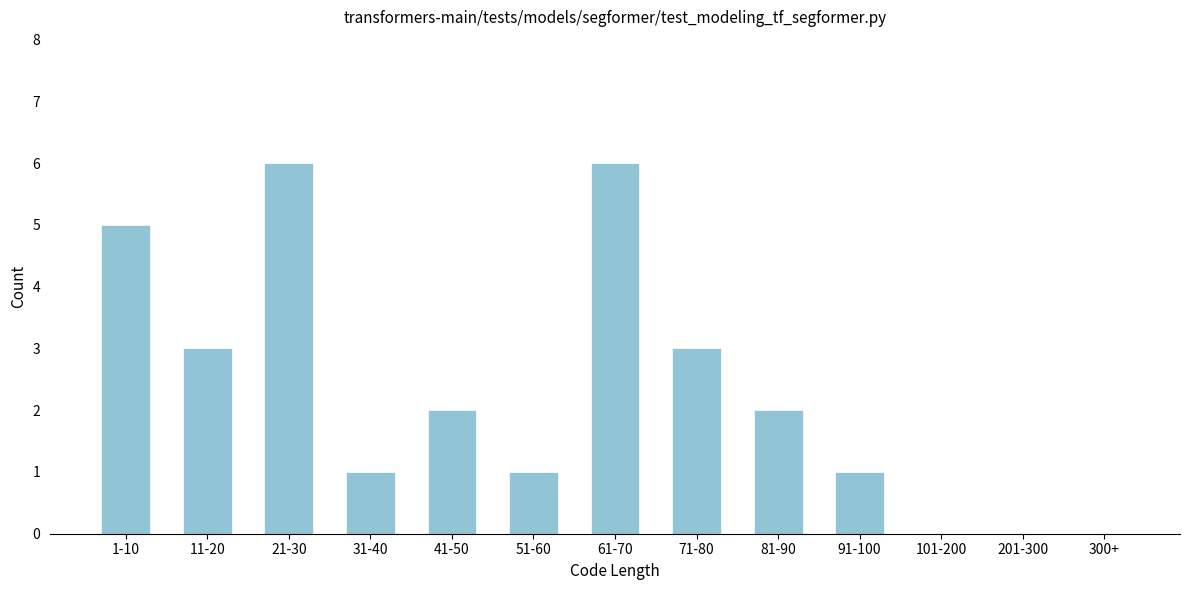

Reading left to right, transcribe all the data shown in this chart.

1-10=5	11-20=3	21-30=6	31-40=1	41-50=2	51-60=1	61-70=6	71-80=3	81-90=2	91-100=1	101-200=0	201-300=0	300+=0